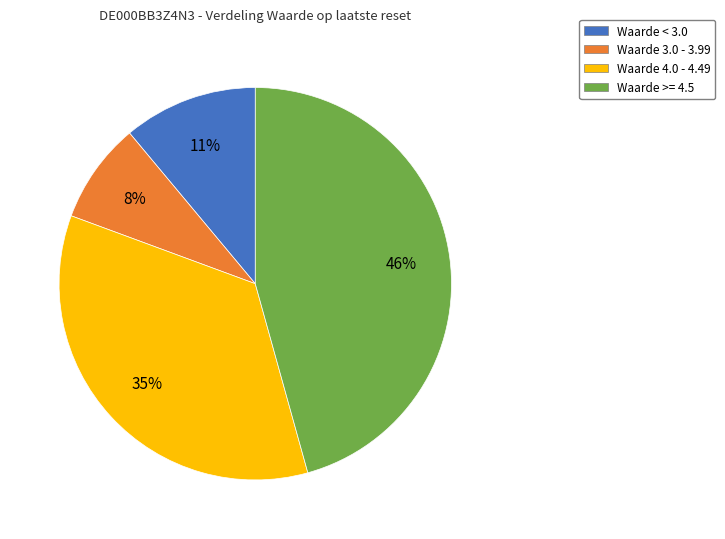

Does any single category account for the majority?

No